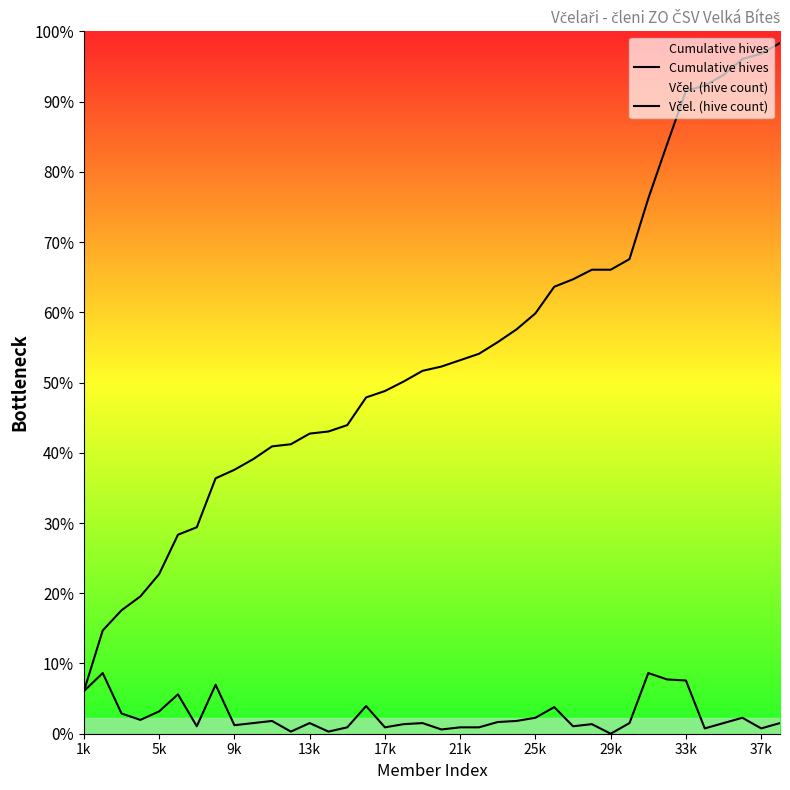

Is the value of Včel. (hive count) at 34 greater than the value of Cumulative hives at 32?

No